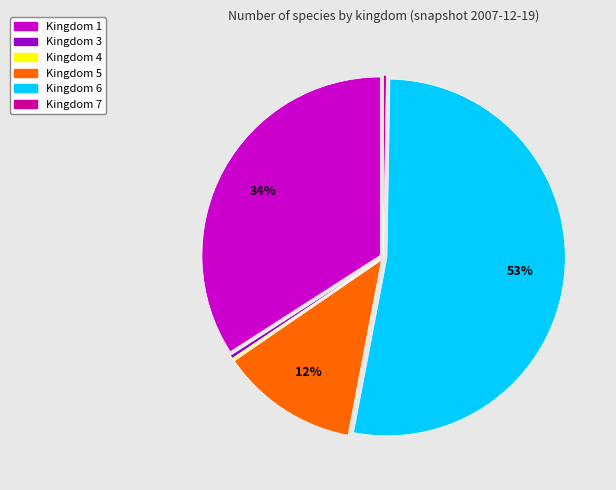

Does any single category account for the majority?

Yes